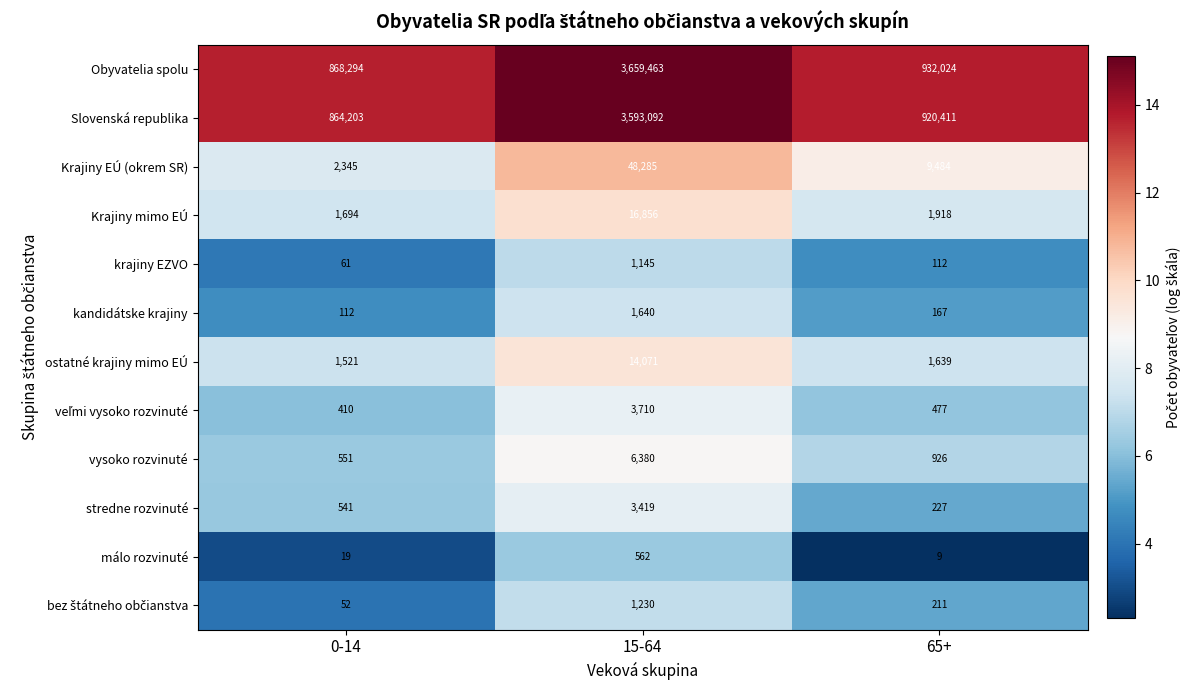

What is the difference between the stredne rozvinuté values at 65+ and 15-64?

3192